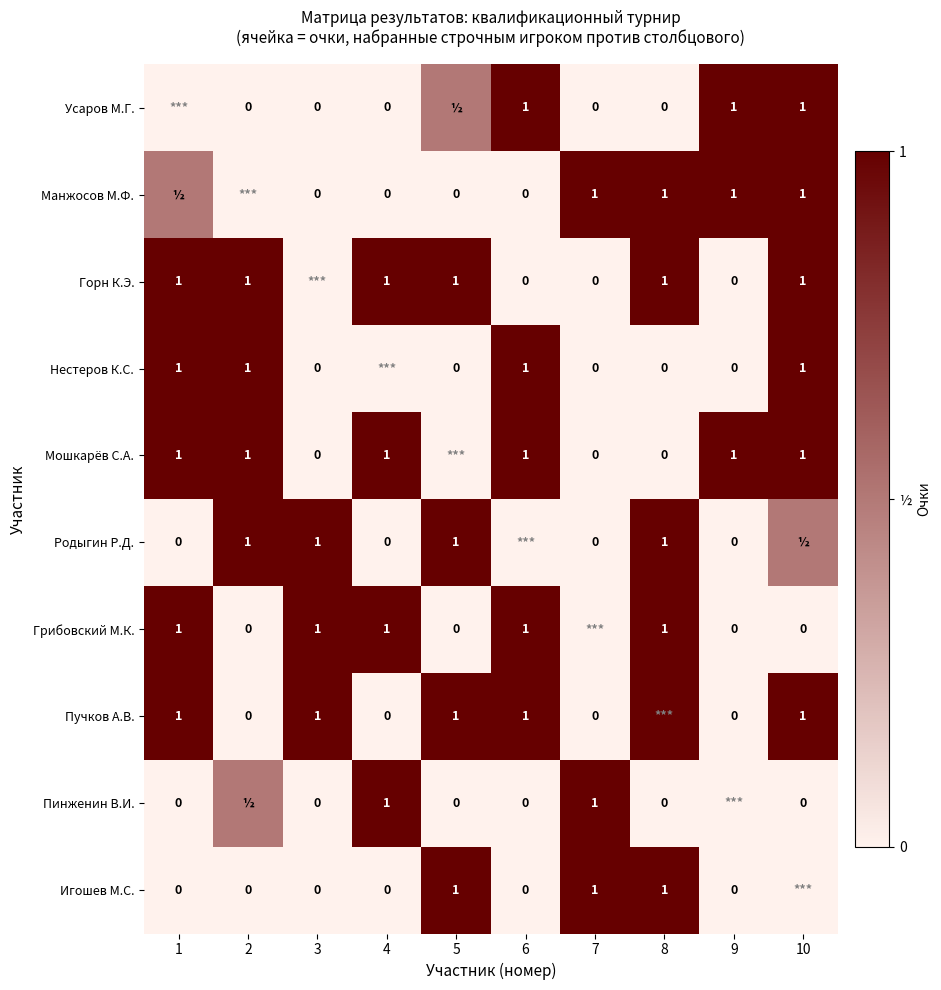

Which has a higher value, 8 or 7?

8